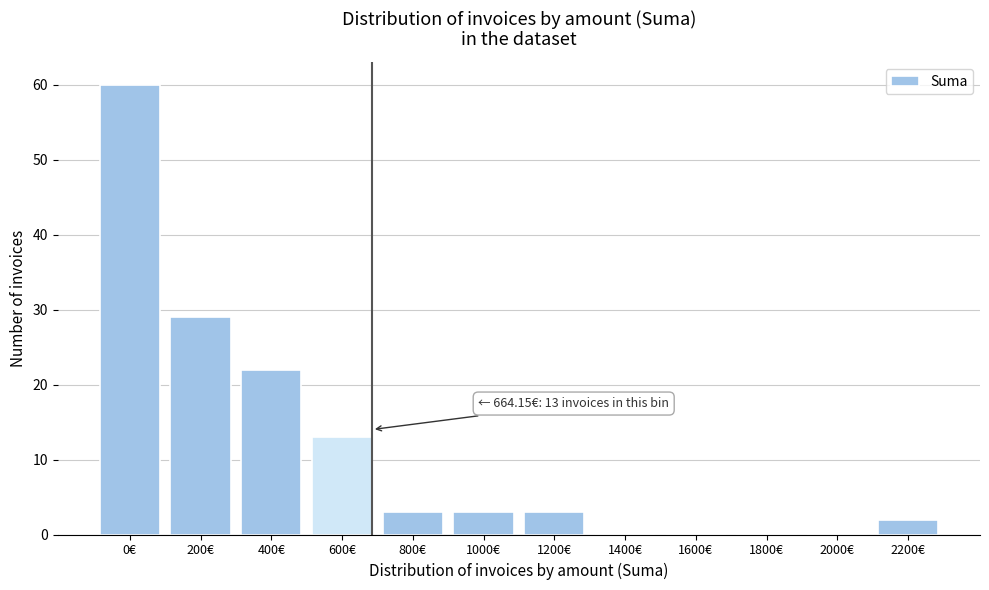

Reading right to left, what are all the values shown in this chart?

2200€=2	2000€=0	1800€=0	1600€=0	1400€=0	1200€=3	1000€=3	800€=3	600€=13	400€=22	200€=29	0€=60